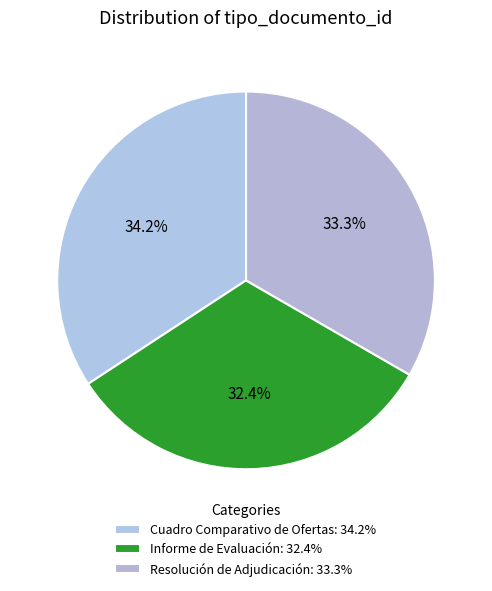

What is the largest slice in the pie chart?

Cuadro Comparativo de Ofertas